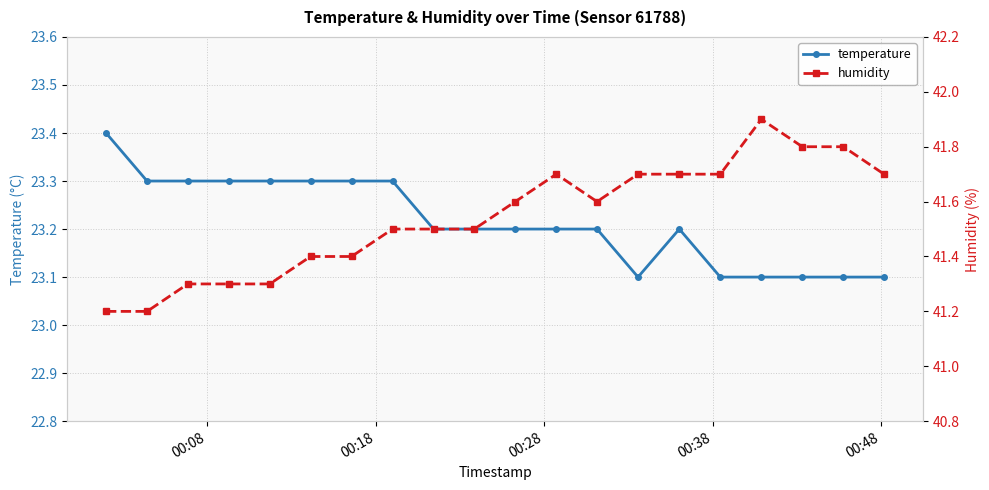

What is the smallest value displayed?

23.1